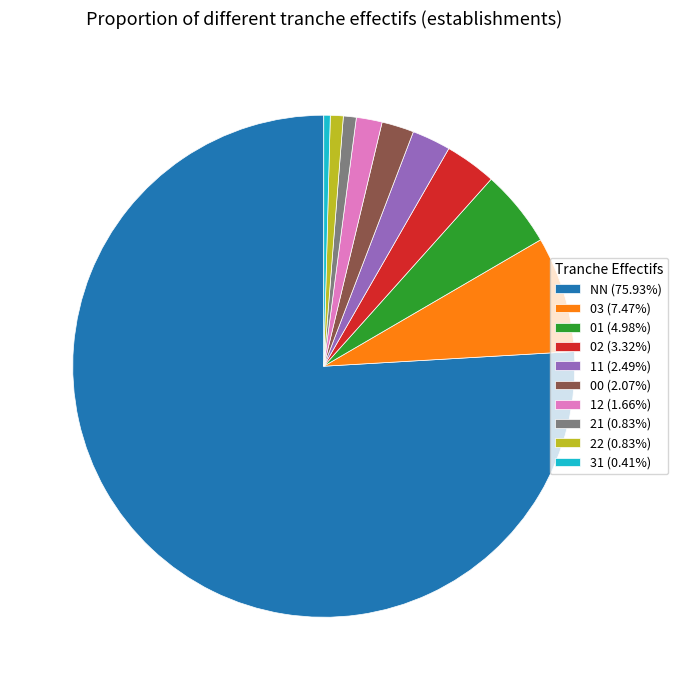

Between 11 and 01, which is larger?

01